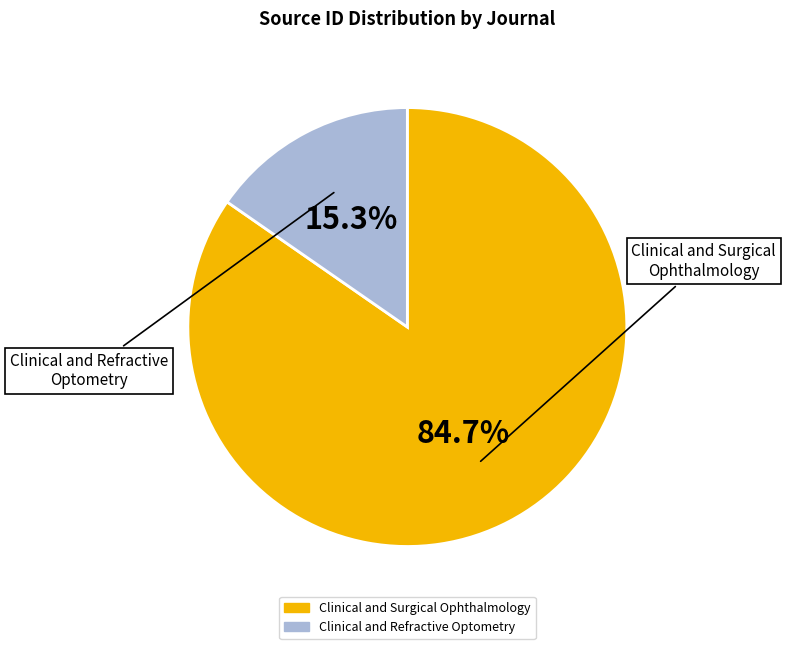

Approximately how many times larger is the value at Clinical and Surgical Ophthalmology compared to Clinical and Refractive Optometry?

5.5